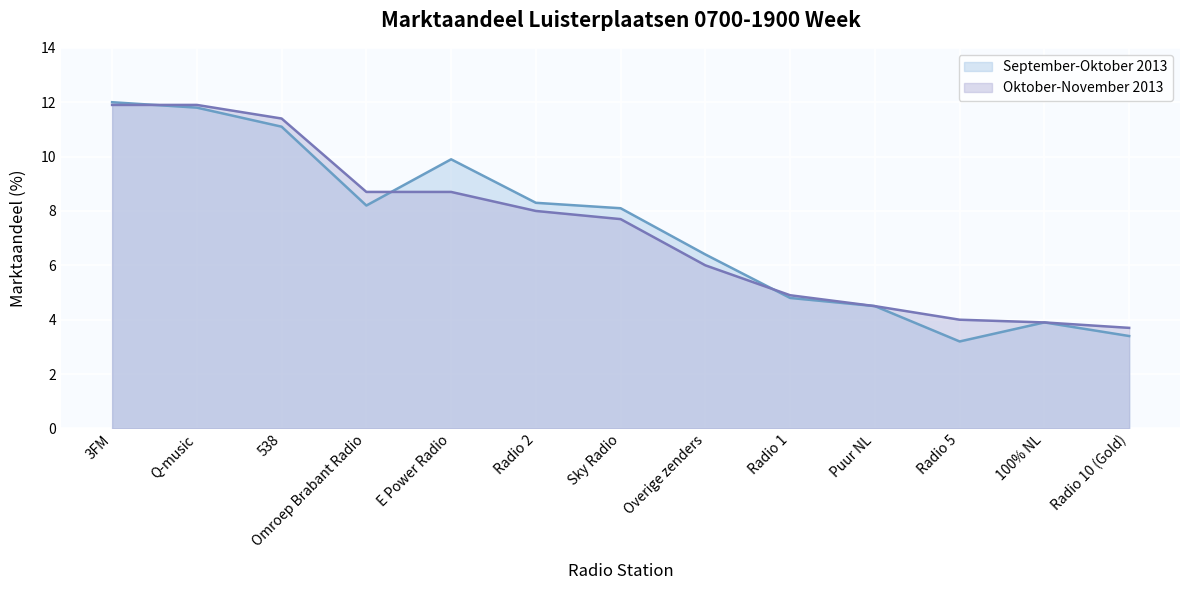

At which label does Oktober-November 2013 reach its peak?

3FM